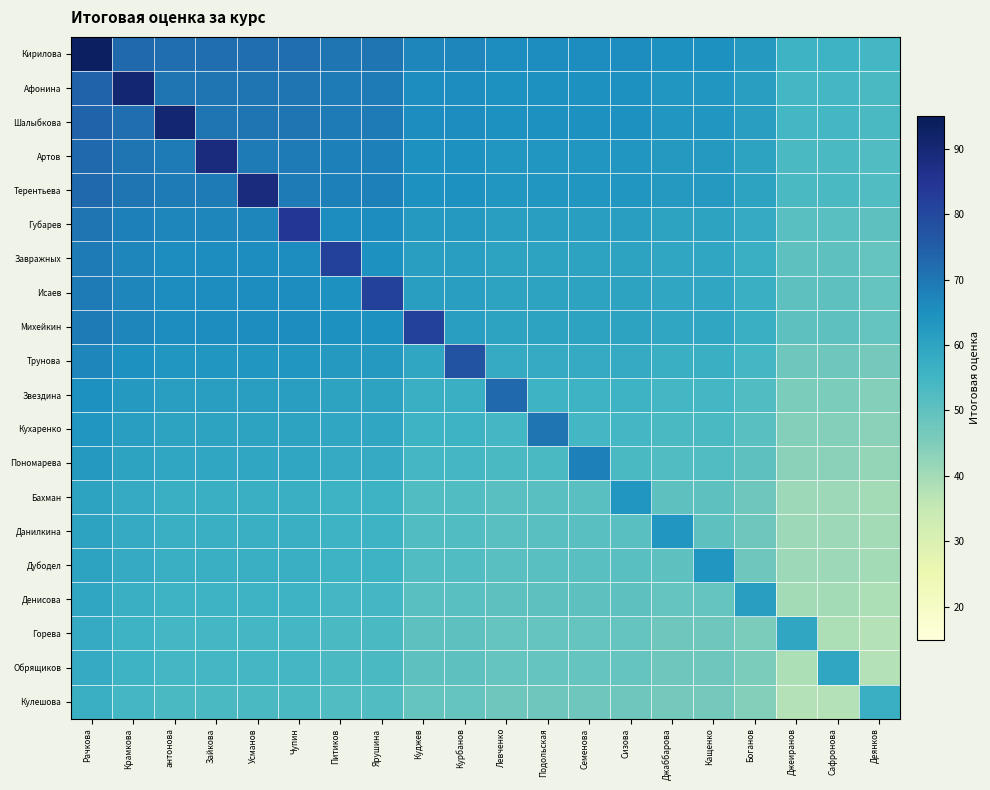

What is the difference between the highest and lowest values at Рачкова?

36.4